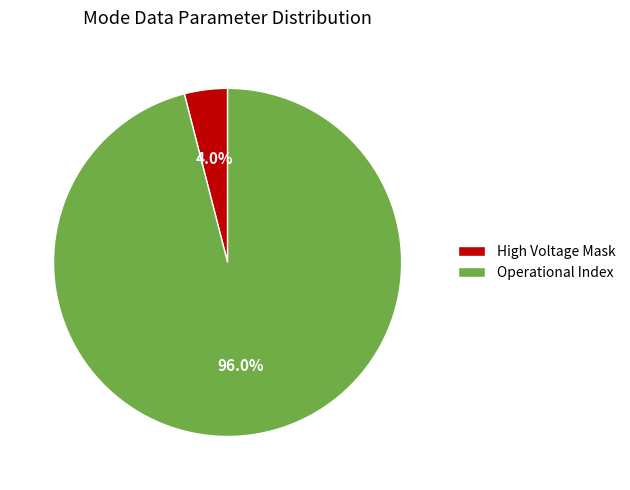

Between High Voltage Mask and Operational Index, which is larger?

Operational Index